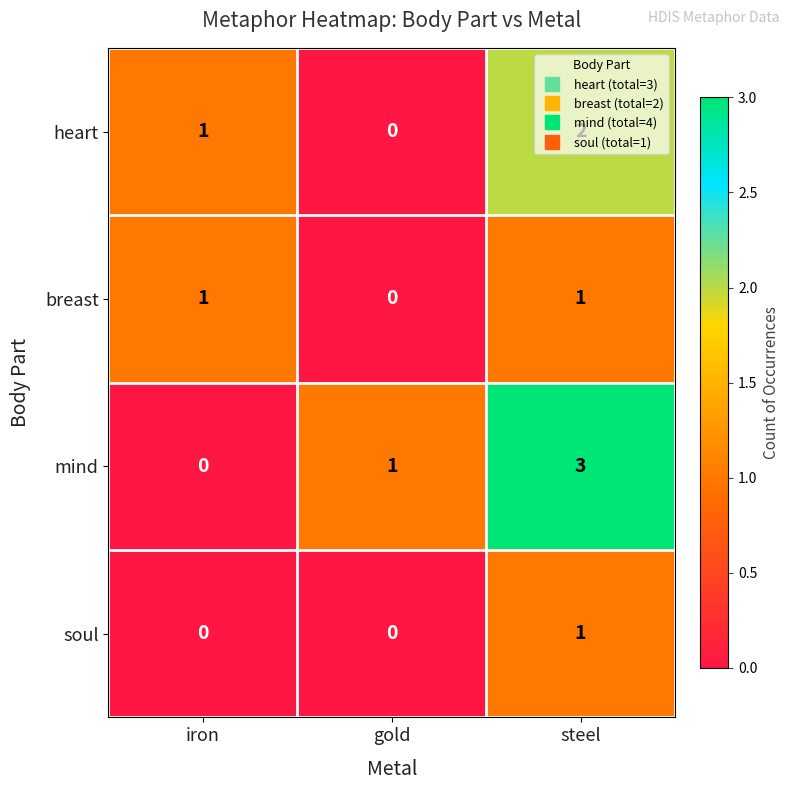

How many heart values are between 0 and 2?

3